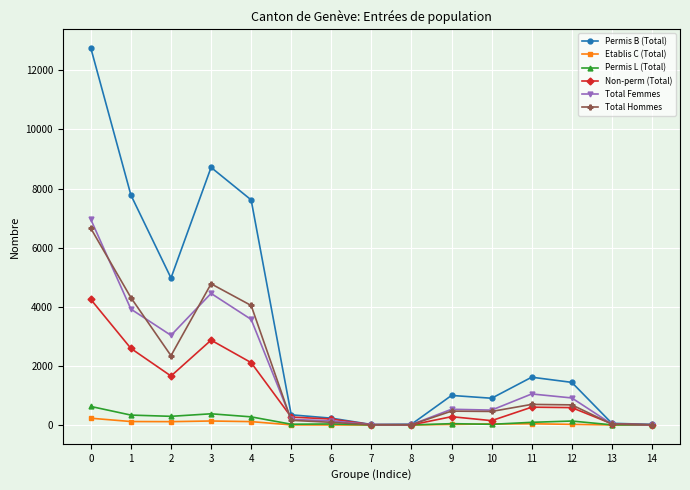

Which series has the widest spread of values?

Permis B (Total)